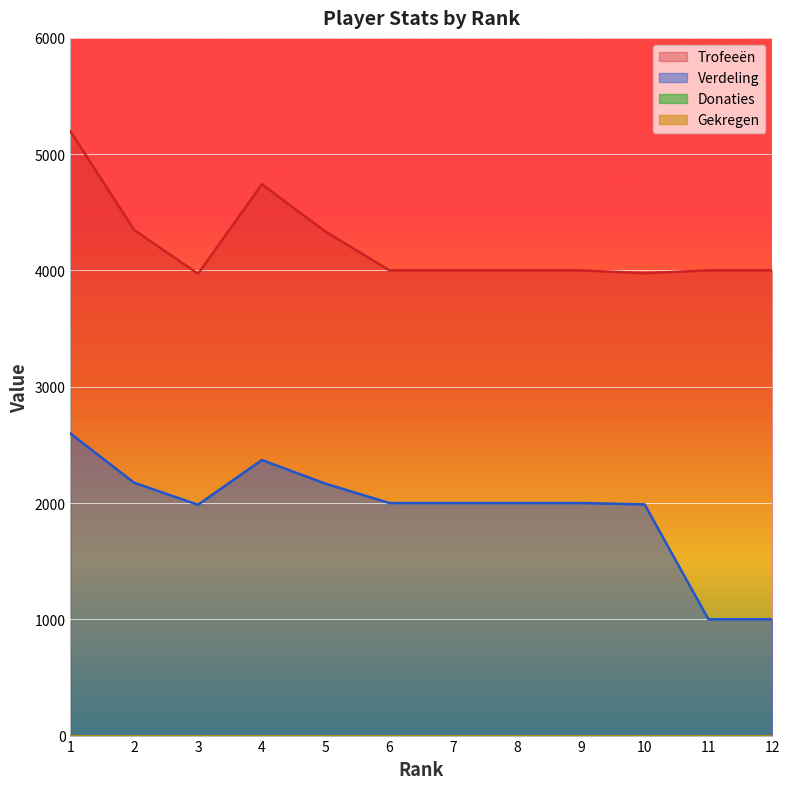

At which category does the chart reach its minimum across all series?

11